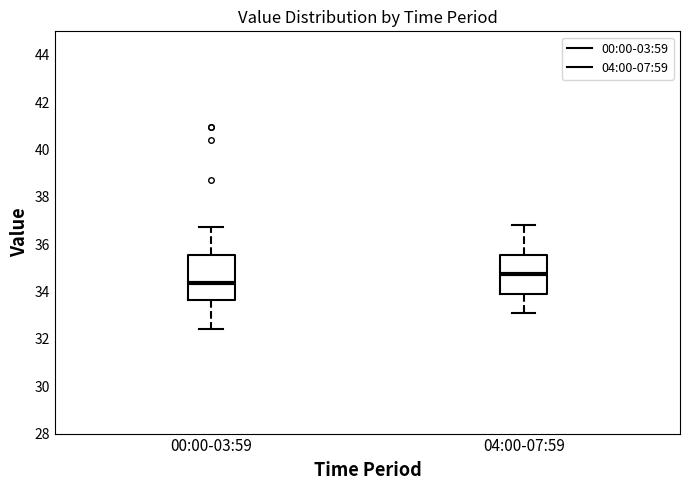

Which box's median line is the highest?

04:00-07:59